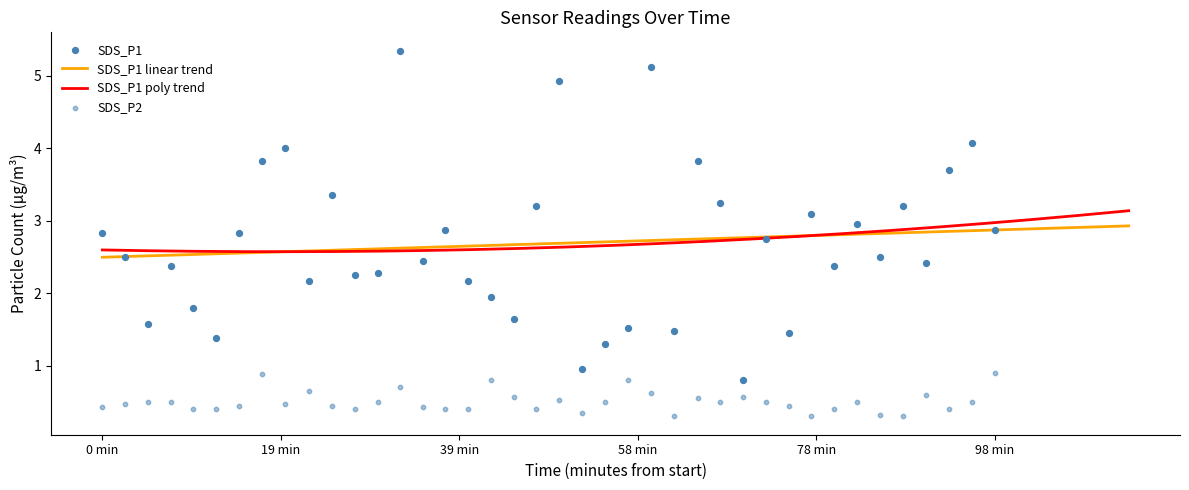

Which series has the largest total across all categories?

SDS_P1